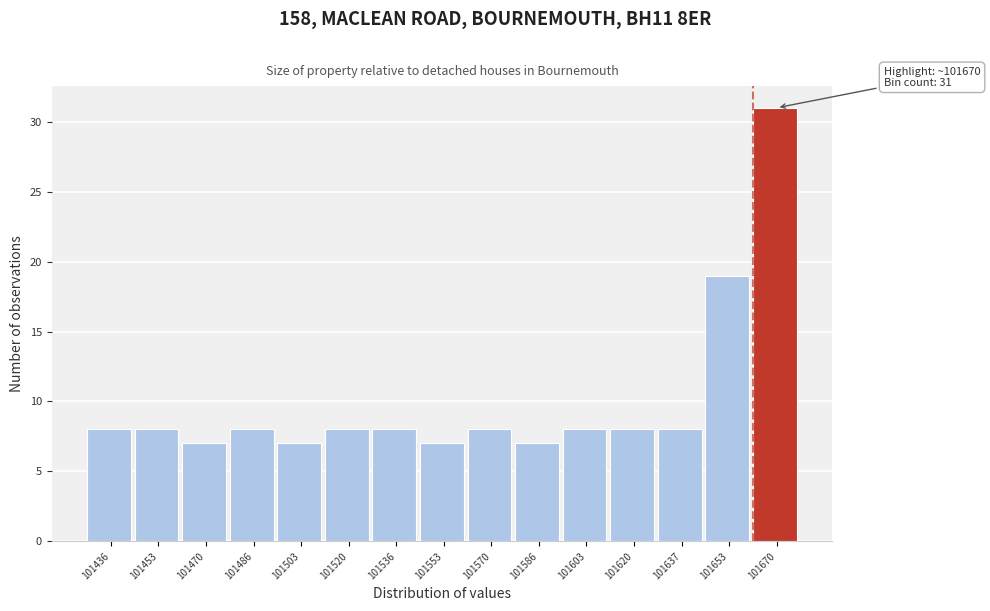

Reading right to left, transcribe all the data shown in this chart.

31	19	8	8	8	7	8	7	8	8	7	8	7	8	8